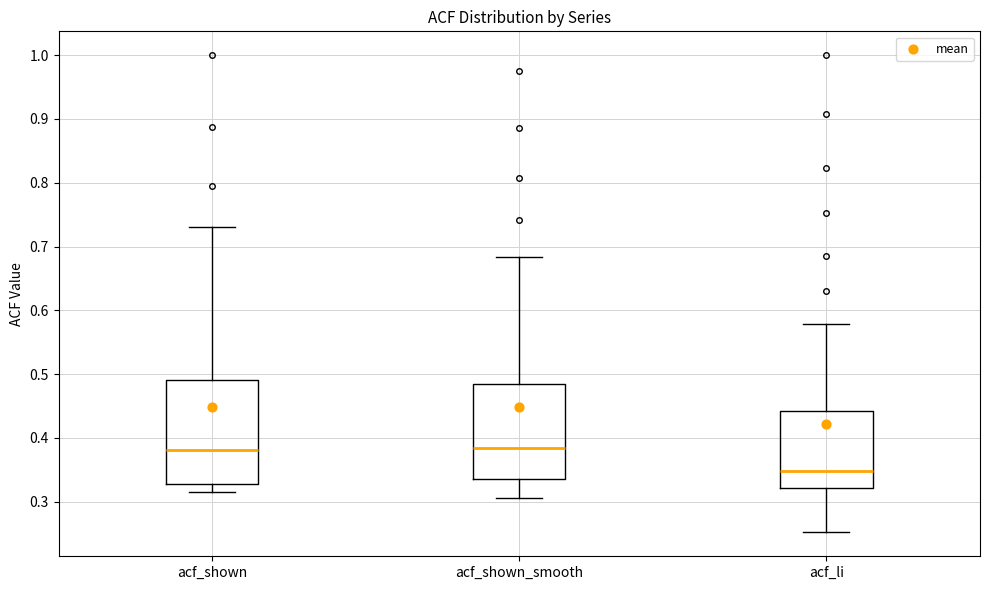

Which box's median line is the lowest?

acf_li